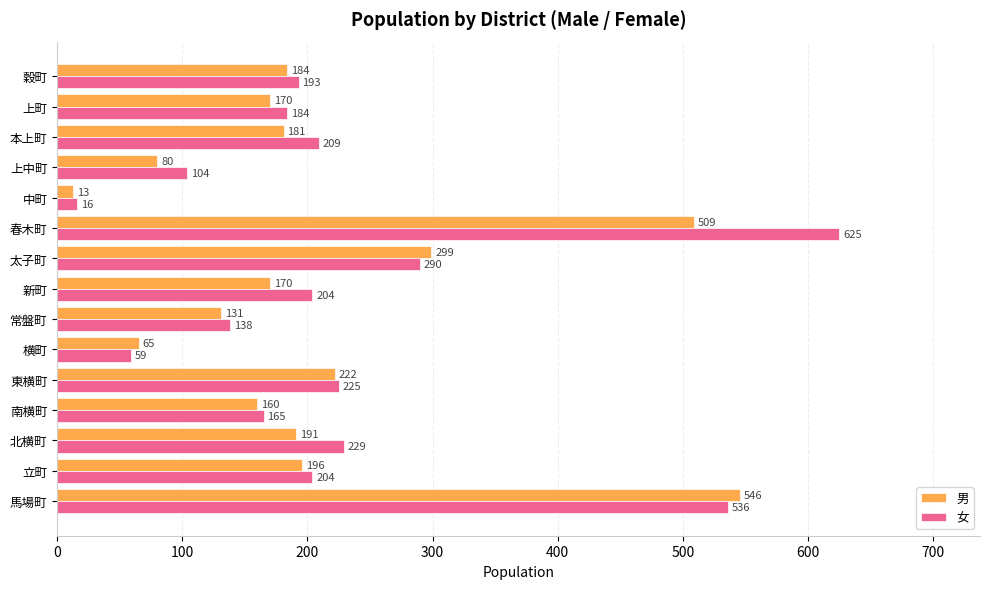

At which label is 女 closest to 320?

太子町